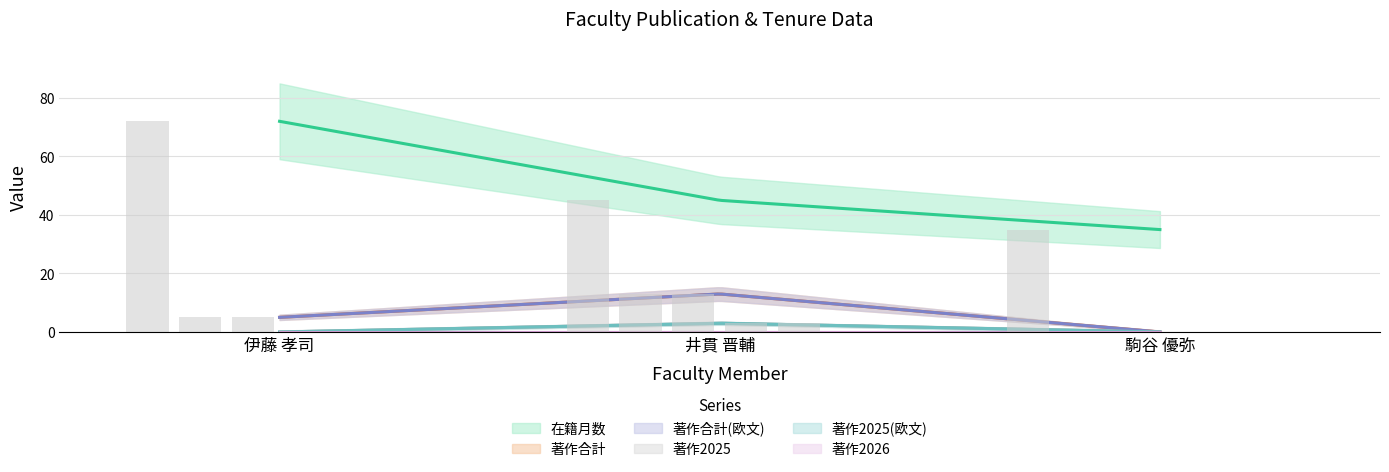

What is the total value across all series at 井貫 晋輔?

77